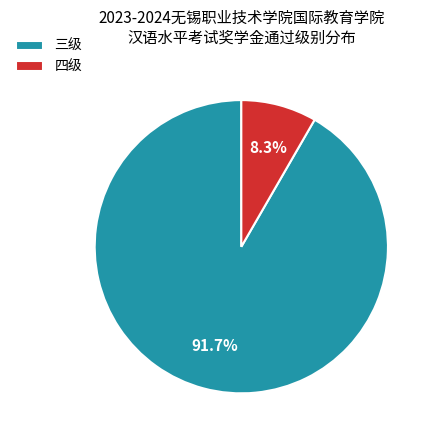

Rank the categories by value from lowest to highest.

四级, 三级